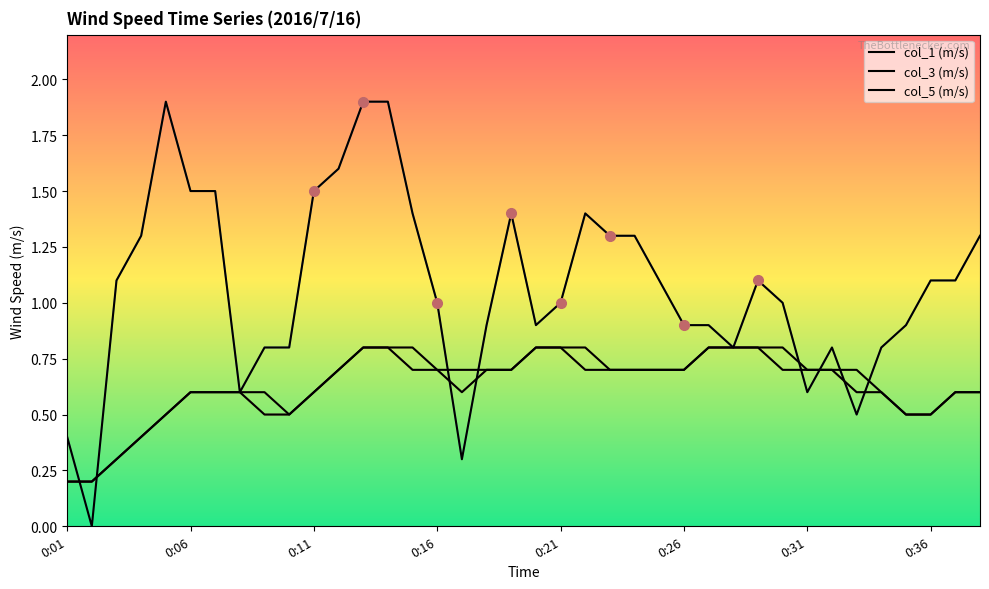

Count the col_3 (m/s) values in the range 0 to 1.

38